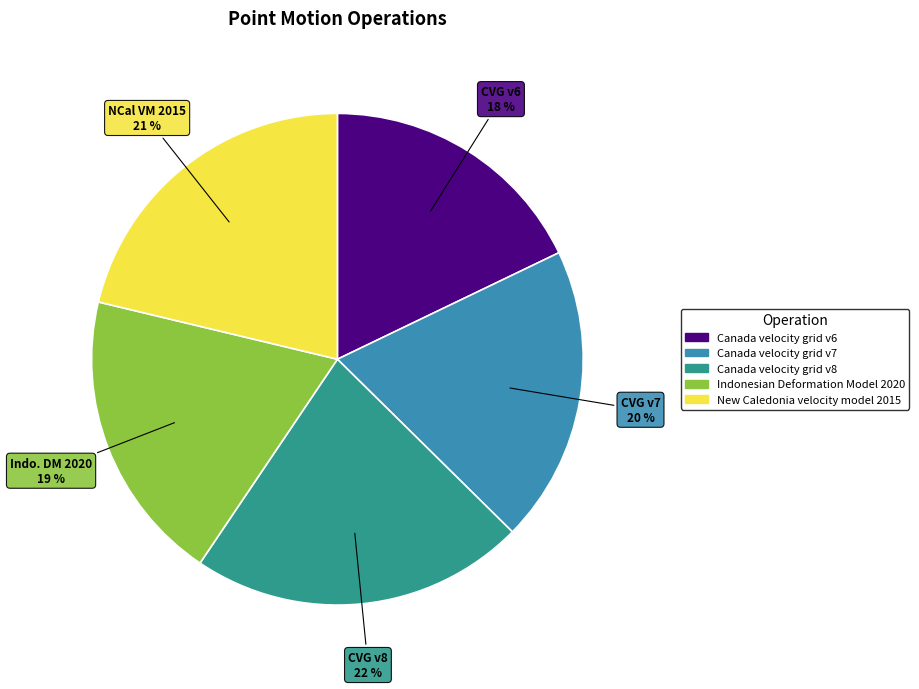

To the nearest percent, what portion does Canada velocity grid v6 represent?

18%